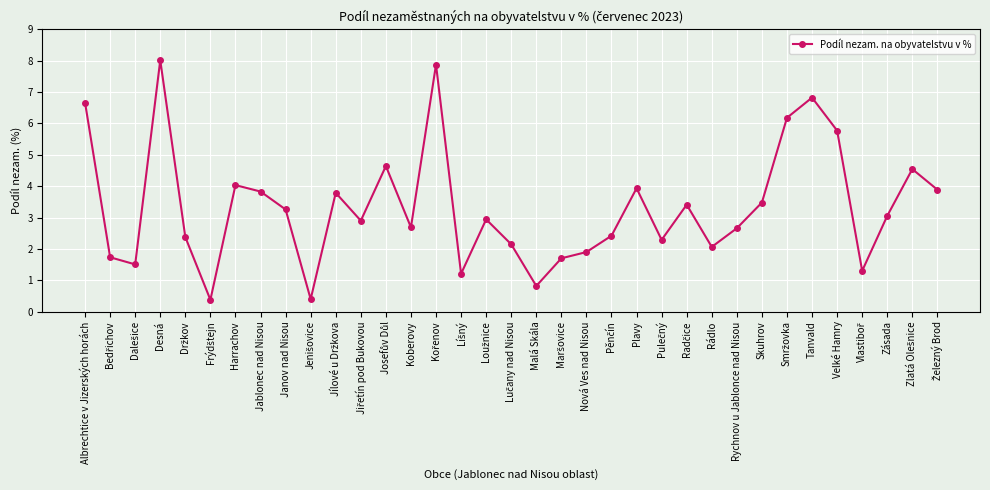

What is the label of the 30th point from the left?

Tanvald